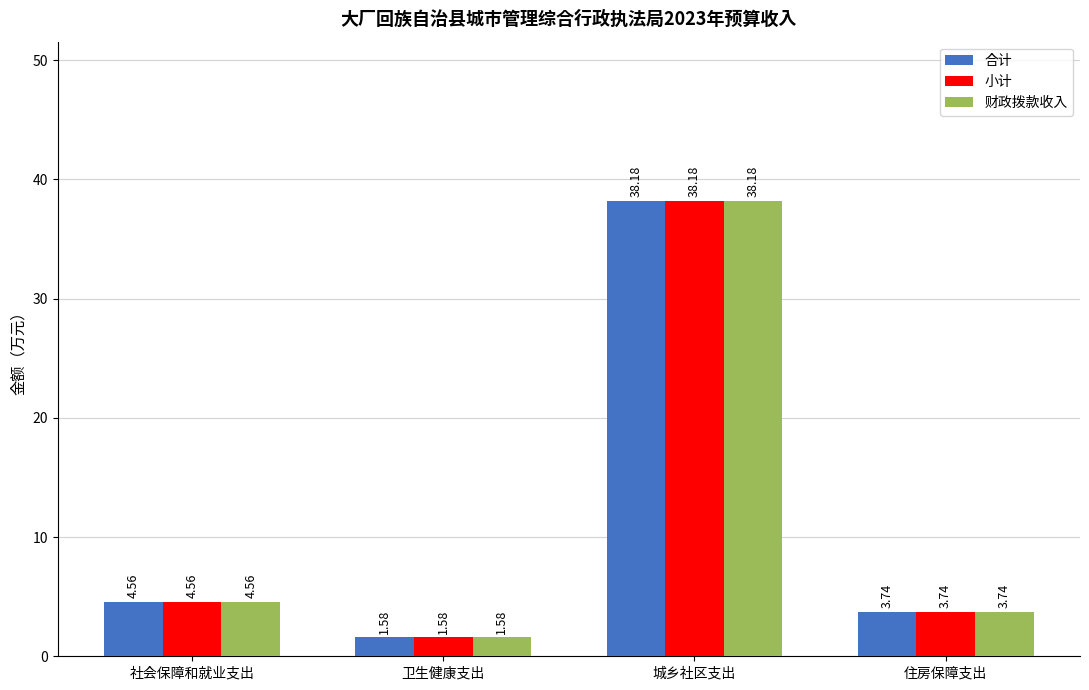

What is the total value across all series at 住房保障支出?

11.2